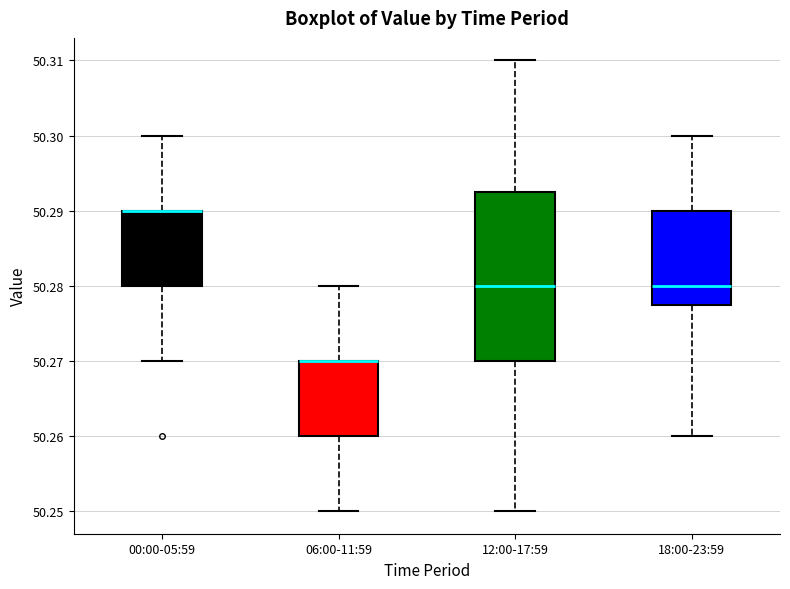

Reading left to right, read every box against the y-axis: the position of its median line, the range the box covers, and the ends of its whiskers. The values are not printed on the chart, so give them approximately, as read against the axis.

00:00-05:59: median 50.290 (drawn on the box's upper edge), box 50.280 to 50.290, whiskers 50.270 to 50.300
06:00-11:59: median 50.270 (drawn on the box's upper edge), box 50.260 to 50.270, whiskers 50.250 to 50.280
12:00-17:59: median 50.280, box 50.270 to 50.293, whiskers 50.250 to 50.310
18:00-23:59: median 50.280, box 50.278 to 50.290, whiskers 50.260 to 50.300